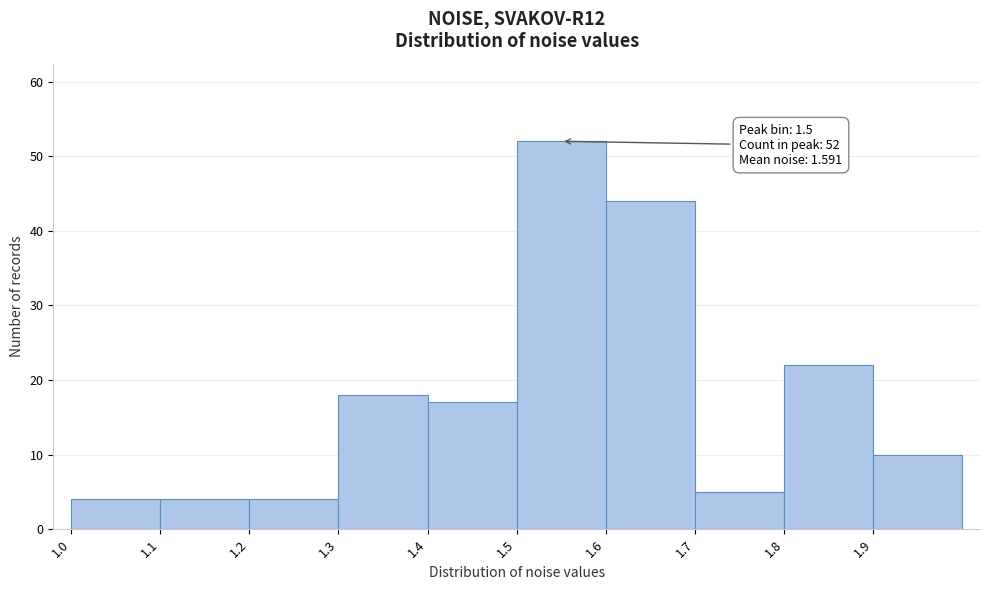

Over which range of the x-axis is the bar tallest?

1.5 to 1.6